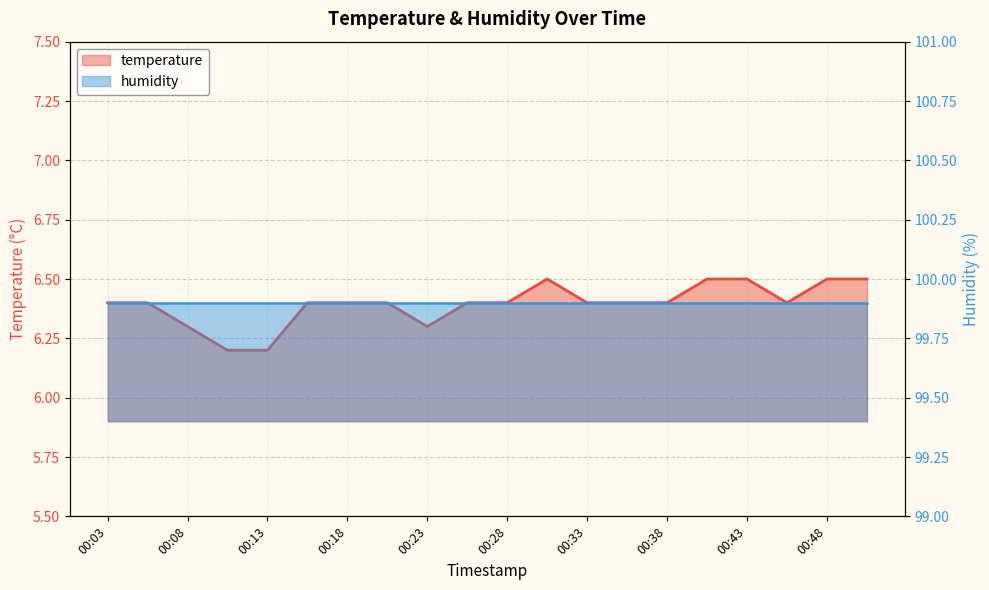

What is the sum of all values?

127.9